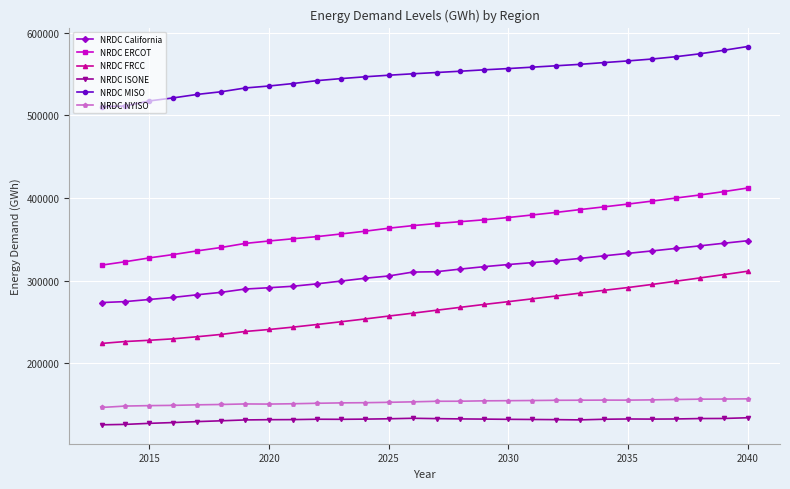

How many lines are shown in the chart?

6